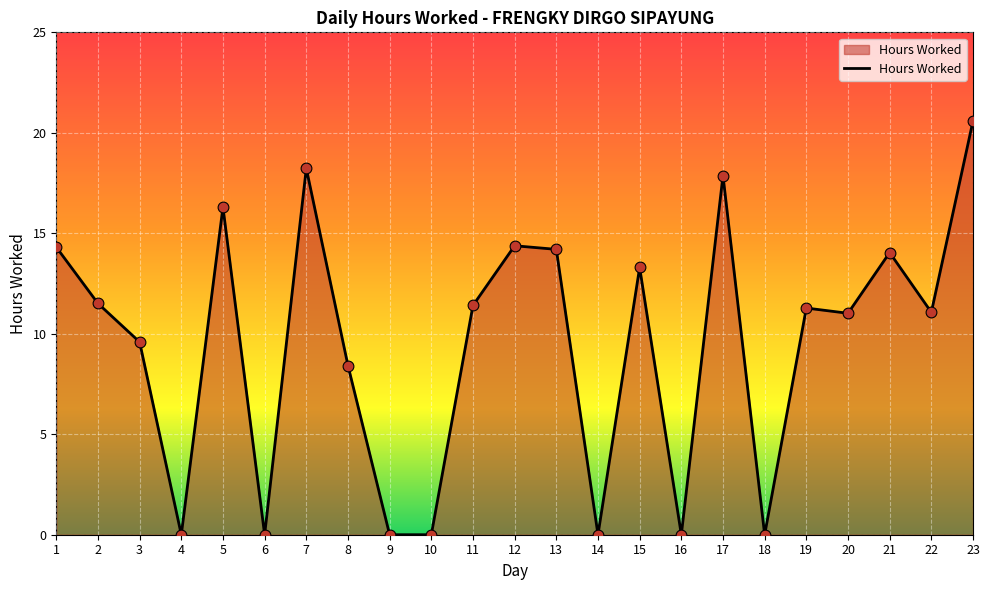

Approximately how many times larger is the value at 8 compared to 3?

0.9